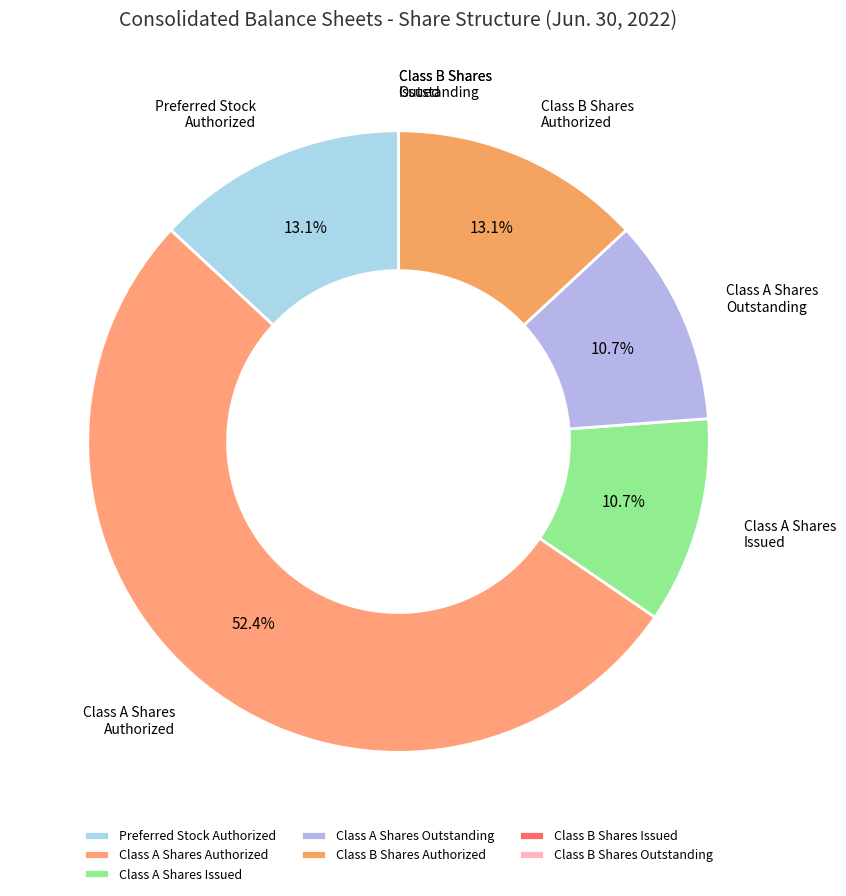

What is the total percentage of Class A Shares Outstanding and Class A Shares Authorized?

63.1%